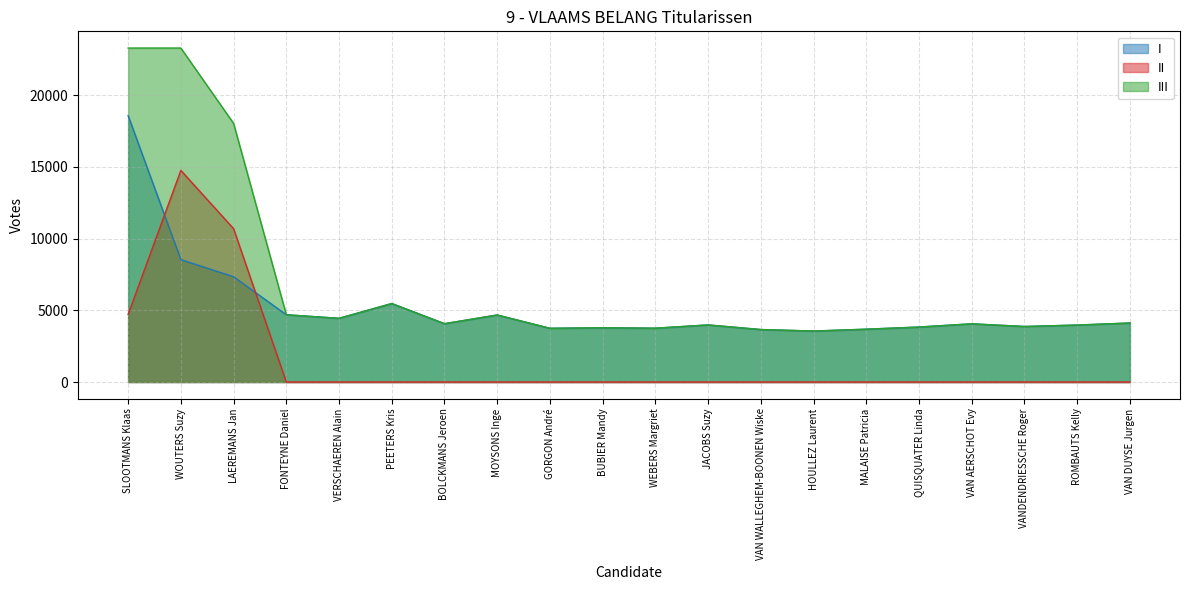

What position from the right is BOLCKMANS Jeroen?

14